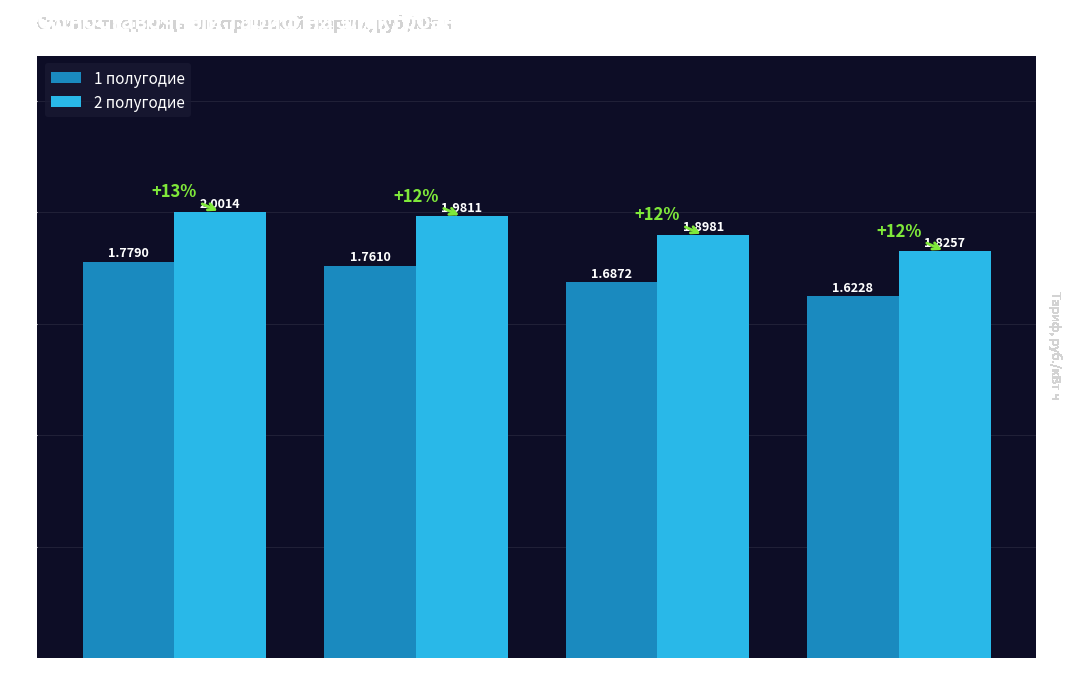

Which category has the highest value in the 2 полугодие series?

Менее 150 кВт